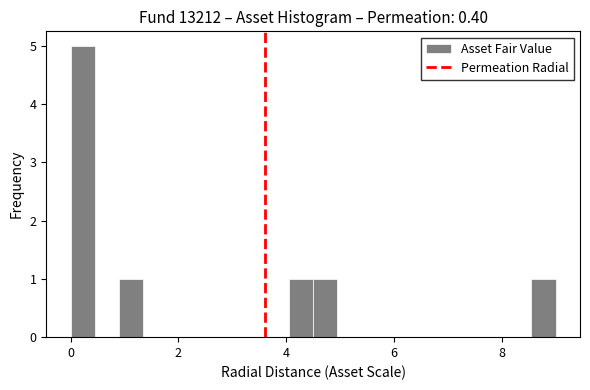

Read against the x-axis, roughly where is the centre of the tallest bar?

0.2